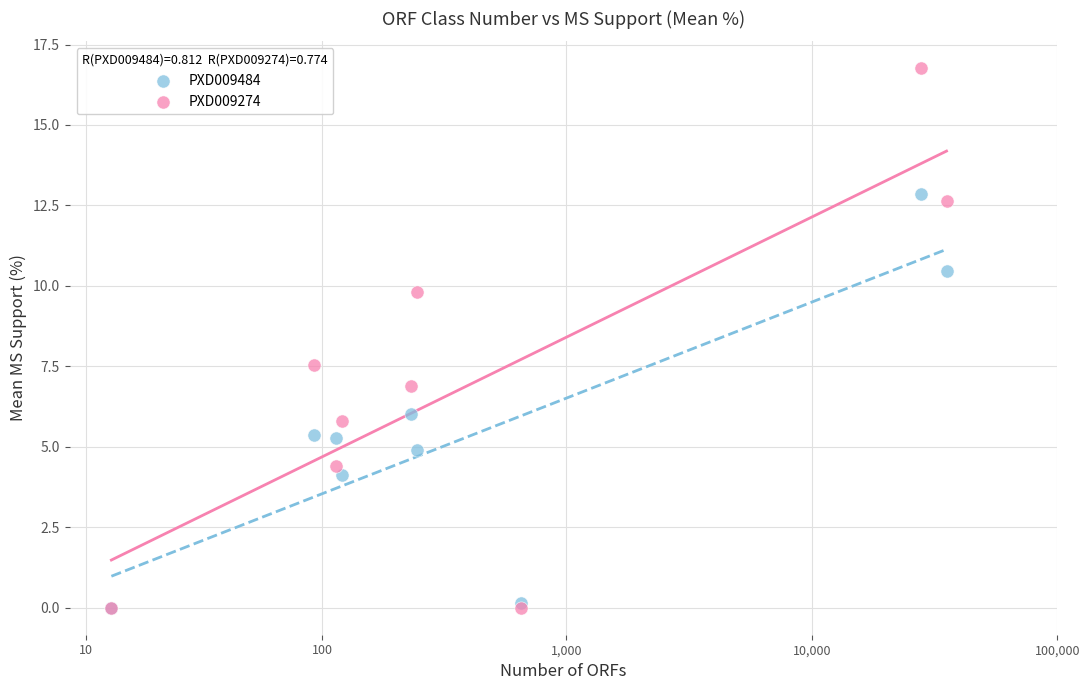

In the PXD009274 series, what Y value is closest to 8?

7.5